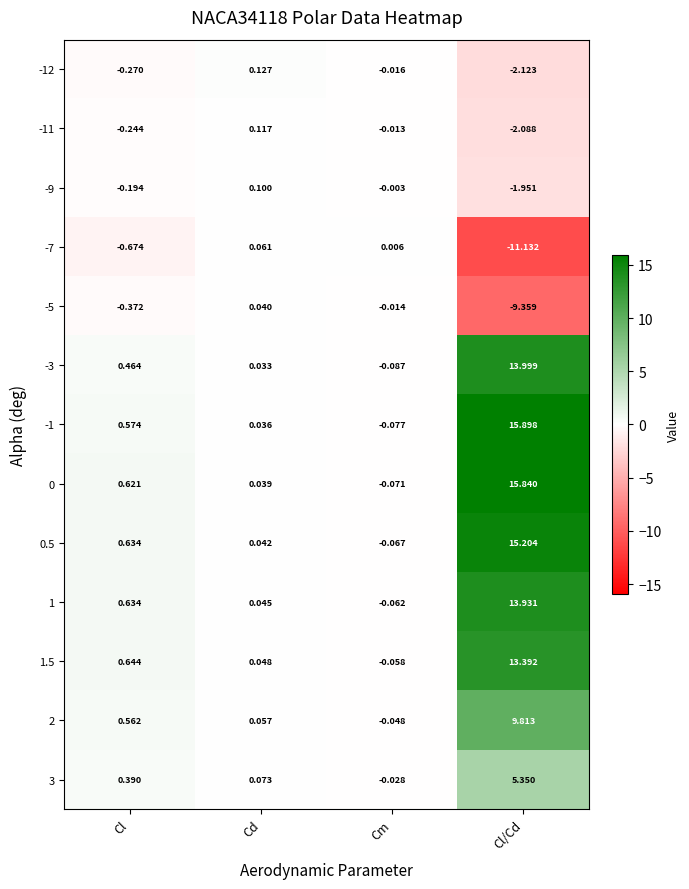

Where does the 1 series first go above 0?

Cl